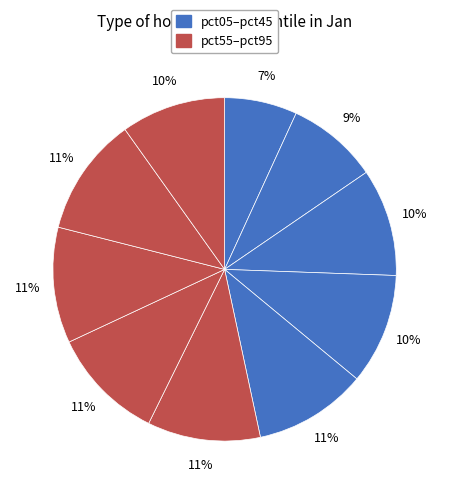

Count the number of slices in the pie.

10